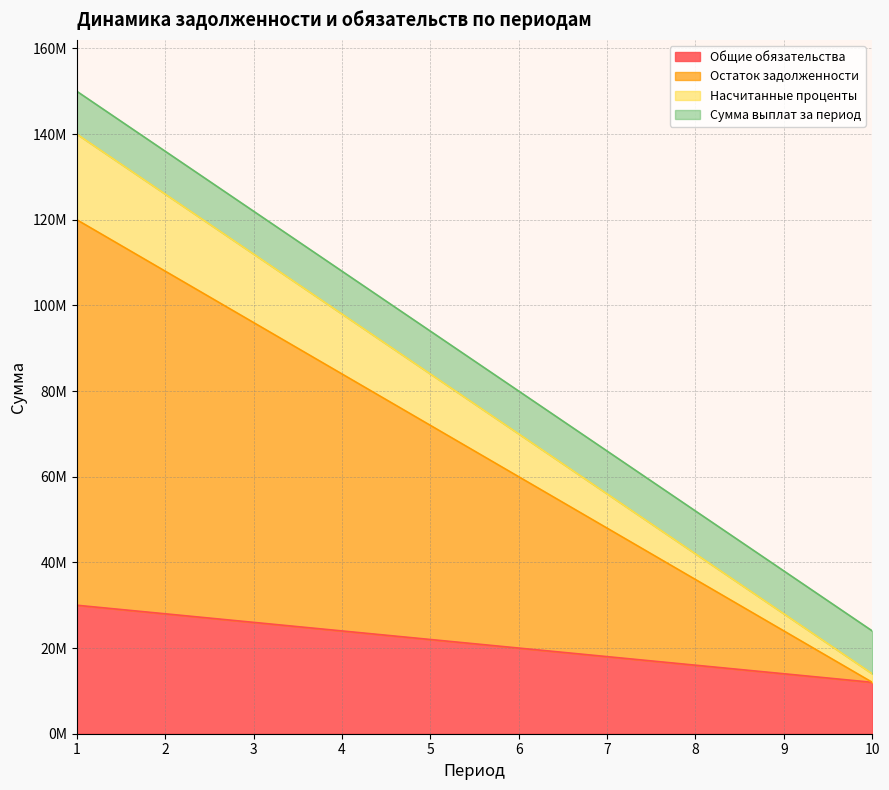

What are all the series names shown in the legend?

Общие обязательства, Остаток задолженности, Насчитанные проценты, Сумма выплат за период